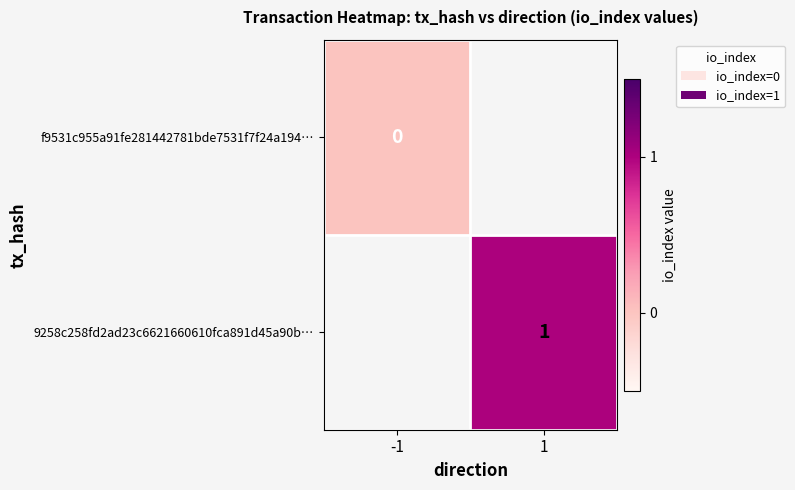

Is it true that 9258c258fd2ad23c6621660610fca891d45a90b… equals 1 at 1?

True